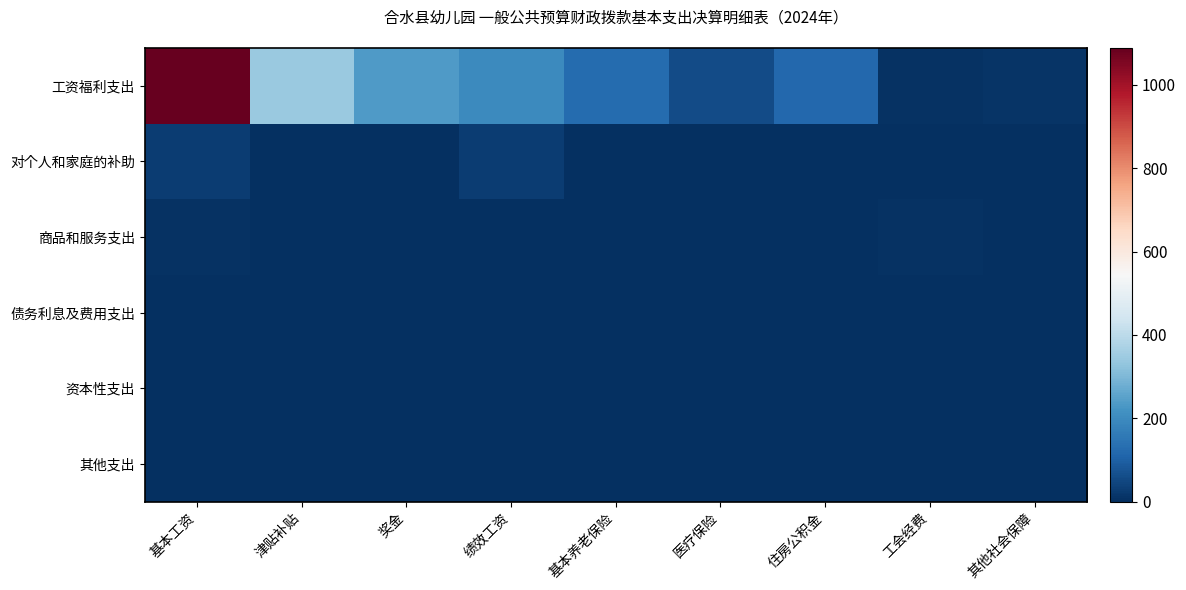

Rank the series by their maximum value, from lowest to highest.

债务利息及费用支出, 资本性支出, 其他支出, 商品和服务支出, 对个人和家庭的补助, 工资福利支出